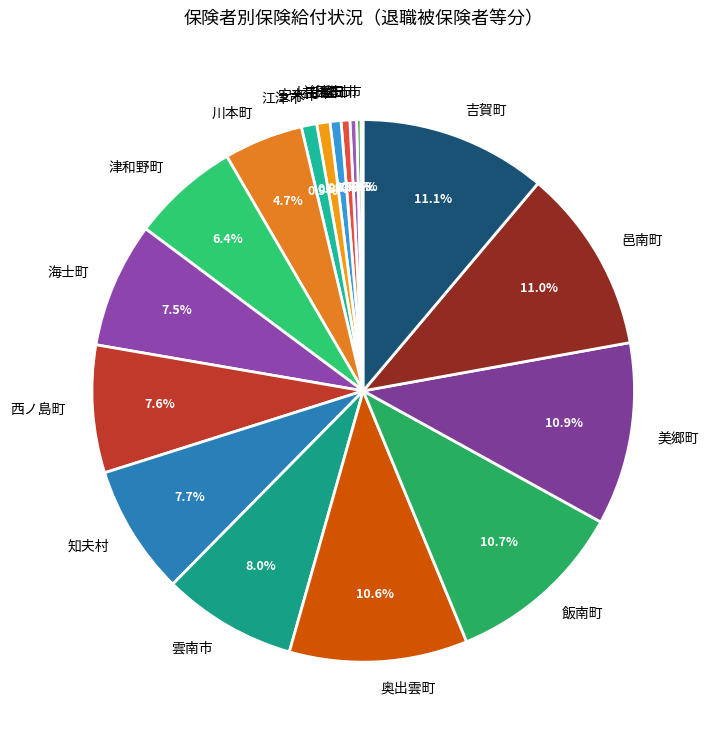

Does 津和野町 account for over 50% of the chart?

No